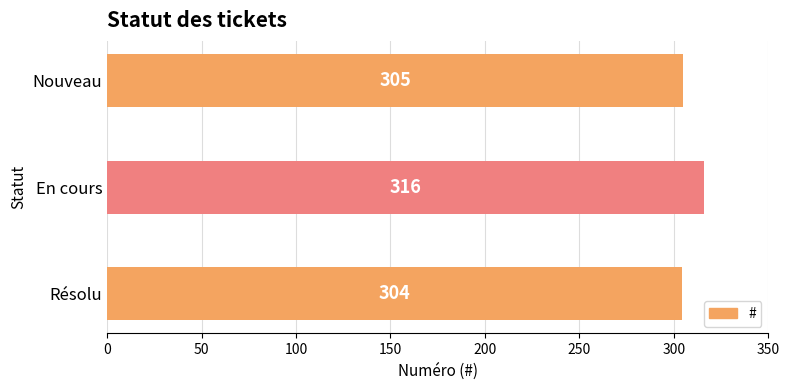

What is the difference between the second highest and minimum values?

1